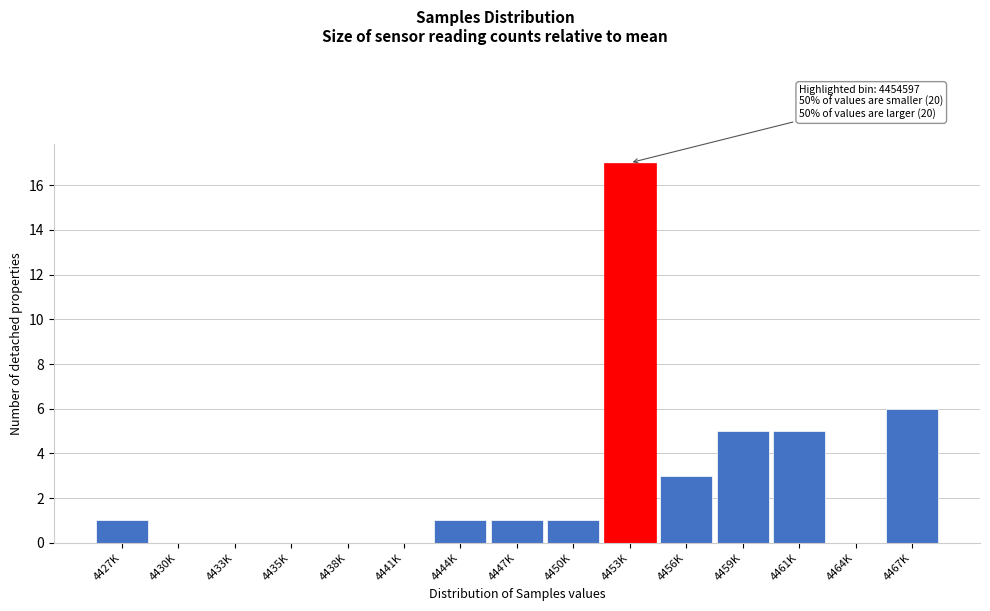

Reading right to left, extract all data points from this chart.

4467K=6	4464K=0	4461K=5	4459K=5	4456K=3	4453K=17	4450K=1	4447K=1	4444K=1	4441K=0	4438K=0	4435K=0	4433K=0	4430K=0	4427K=1